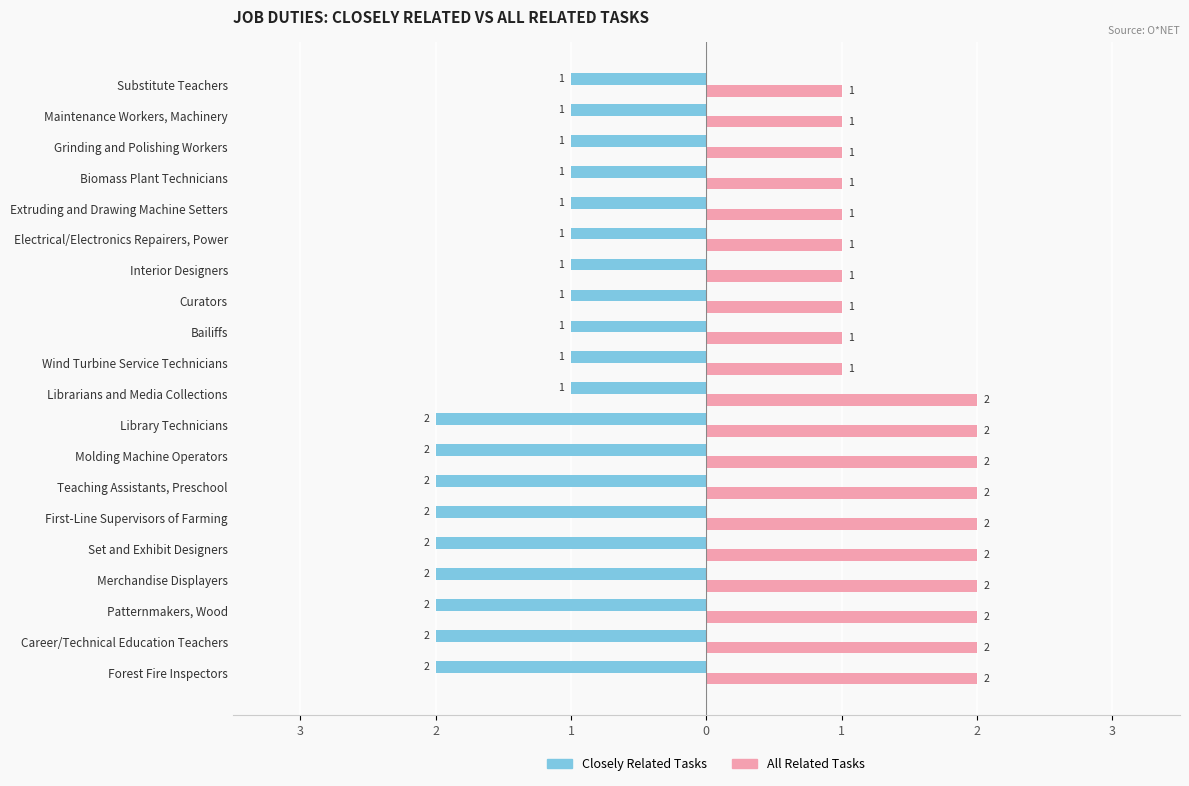

What are all the series names shown in the legend?

Closely Related Tasks, All Related Tasks